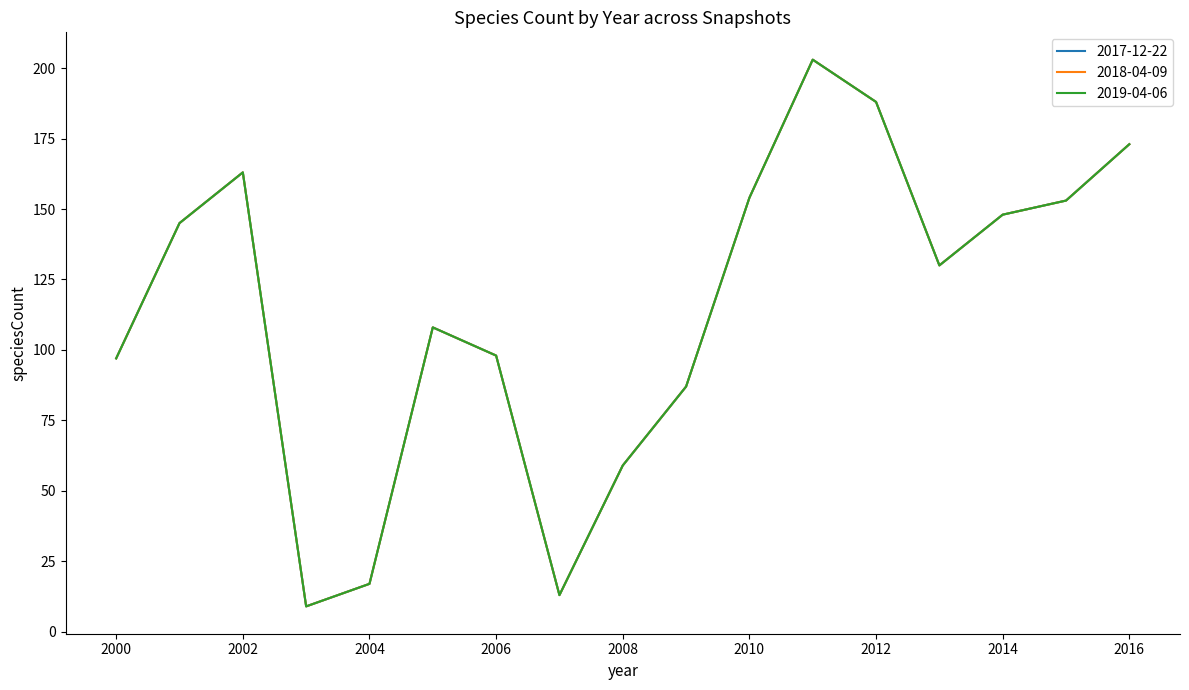

Does the chart have visible grid lines?

No